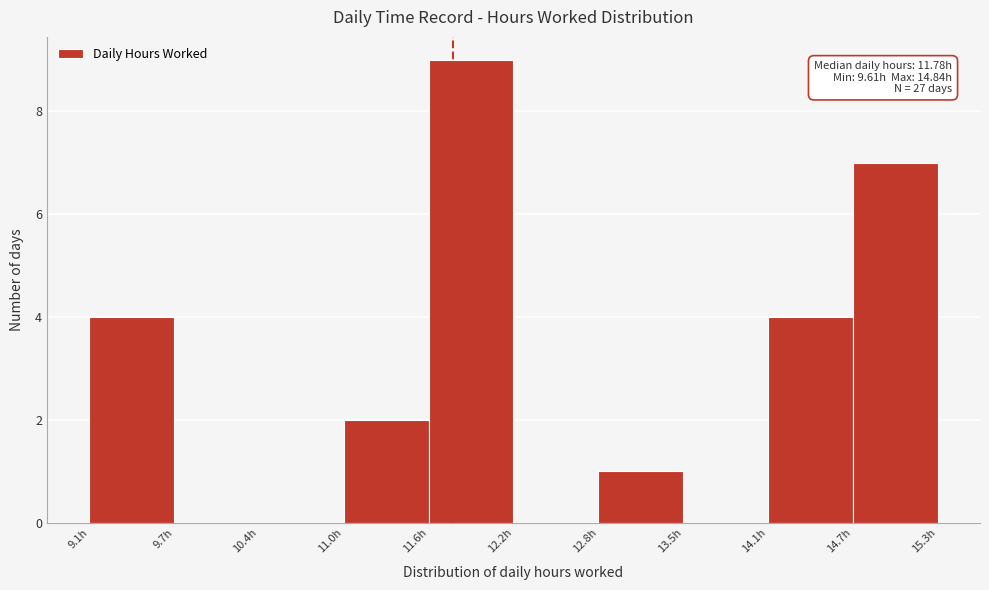

Which range on the x-axis has the tallest bar?

11.6 to 12.2